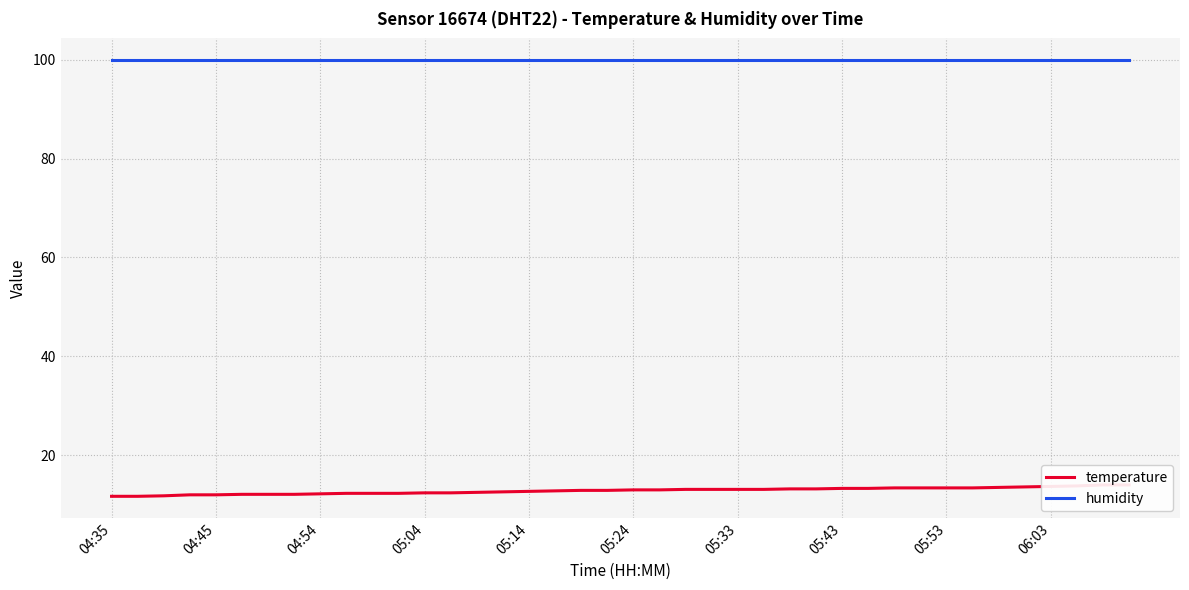

What is the sum of all temperature values?

513.4